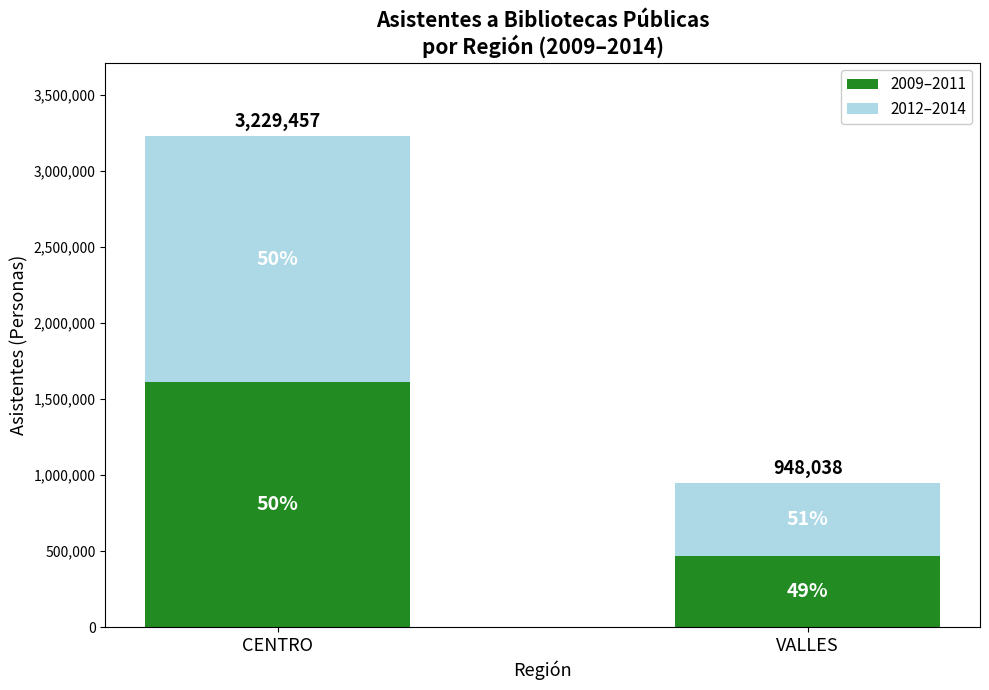

List the labels in order of 2009–2011 value, largest first.

CENTRO, VALLES